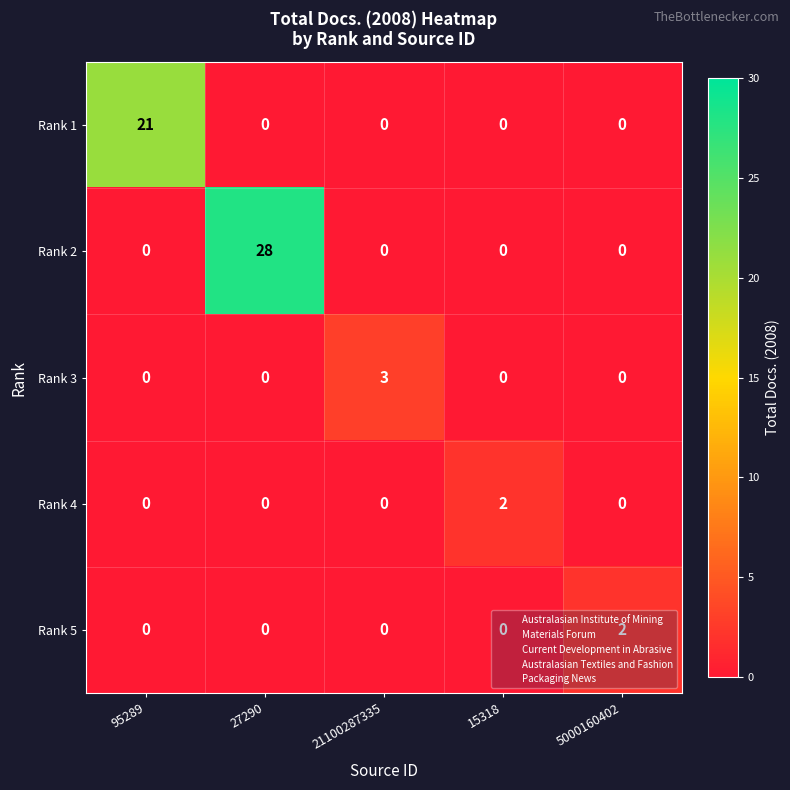

What is the difference between the Rank 3 values at 95289 and 21100287335?

3